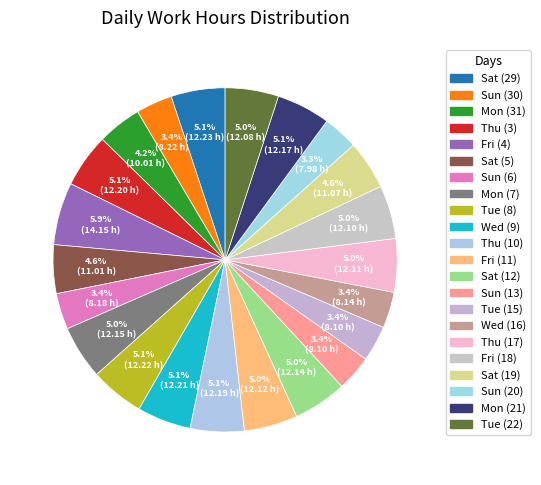

How many slices are in this pie chart?

22